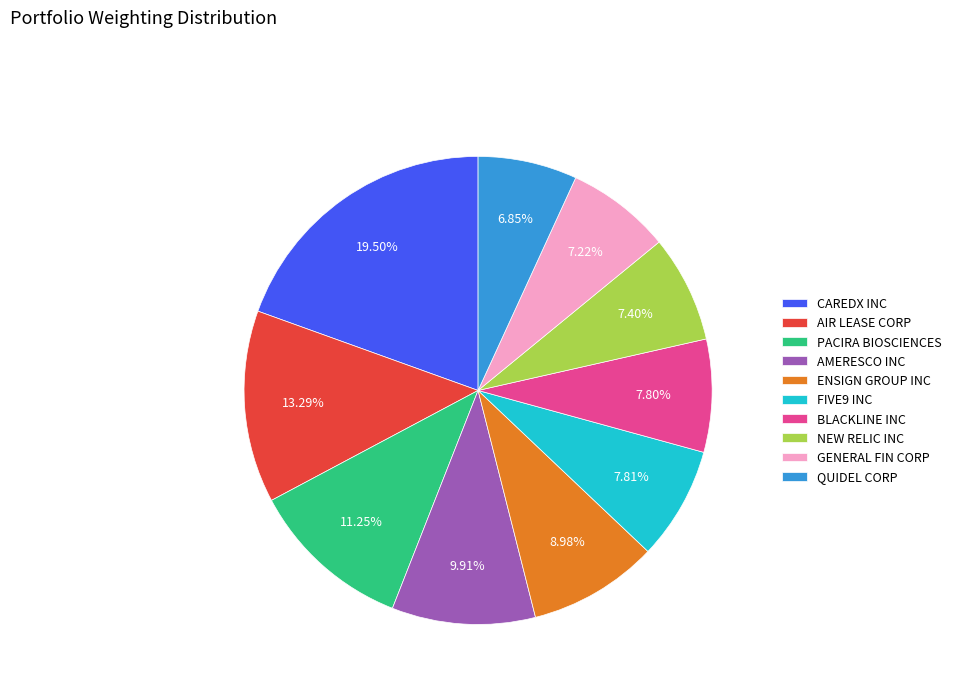

Which category has the biggest portion of the pie?

CAREDX INC